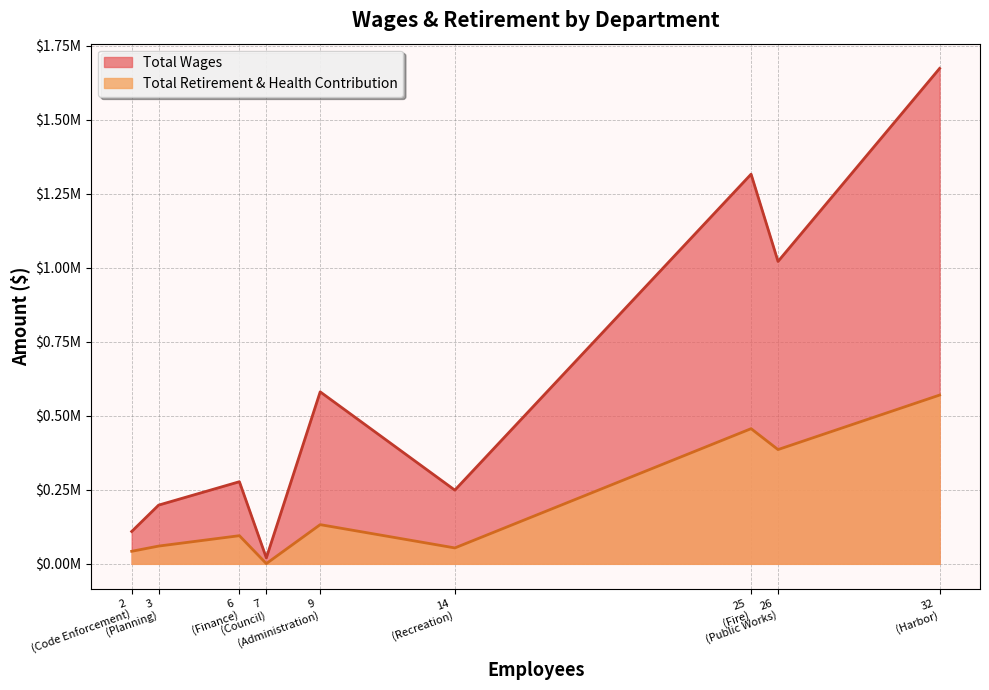

What is the difference between the maximum and minimum values in the Total Retirement & Health Contribution series?

569180